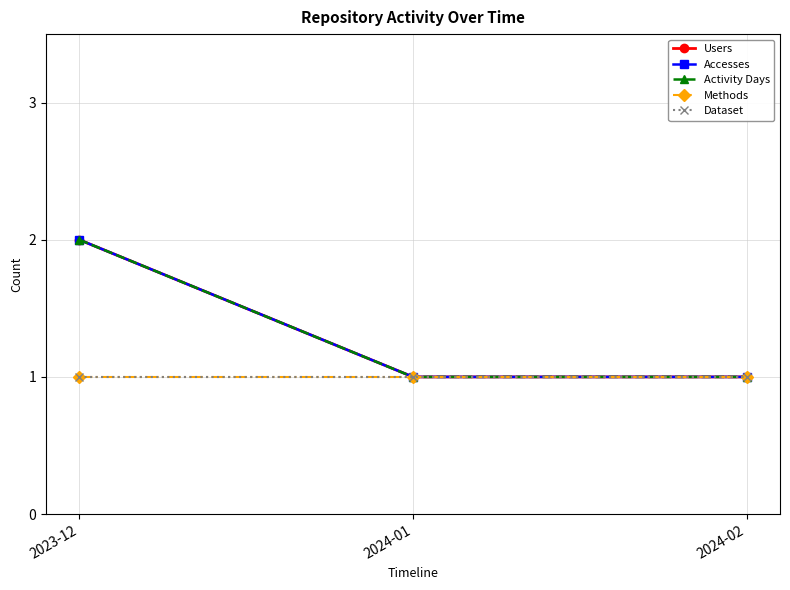

At which category is the sum across all series the highest?

2023-12